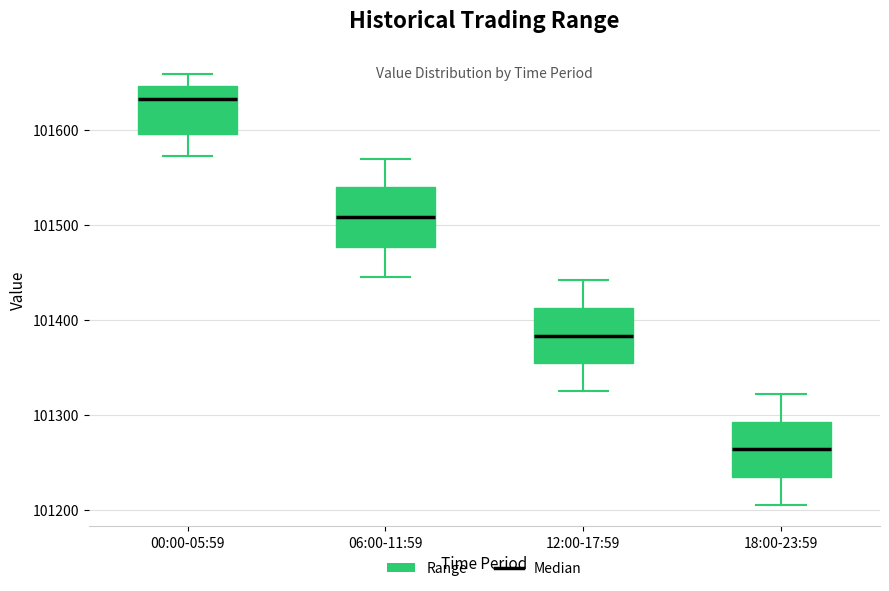

Which box's median line is the lowest?

18:00-23:59